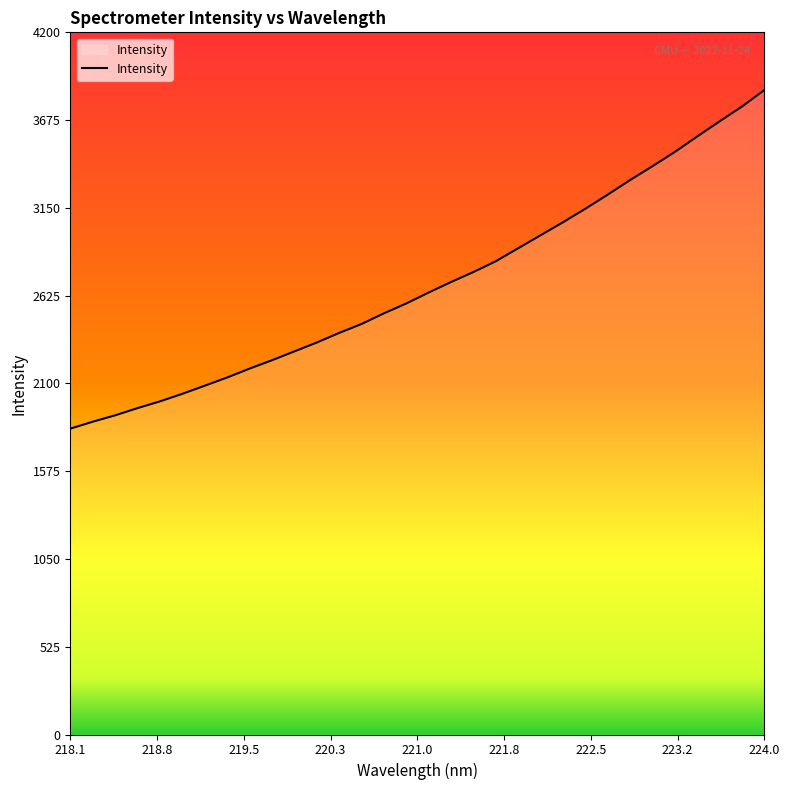

What is the difference between the maximum and minimum values?

2025.2